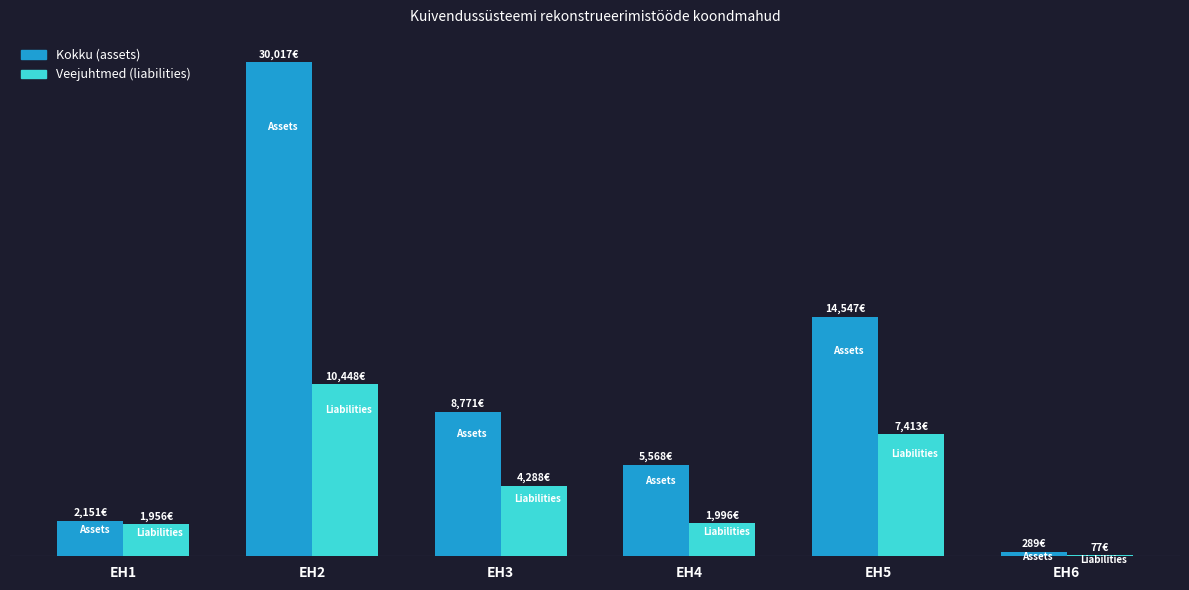

Are the bars horizontal?

No